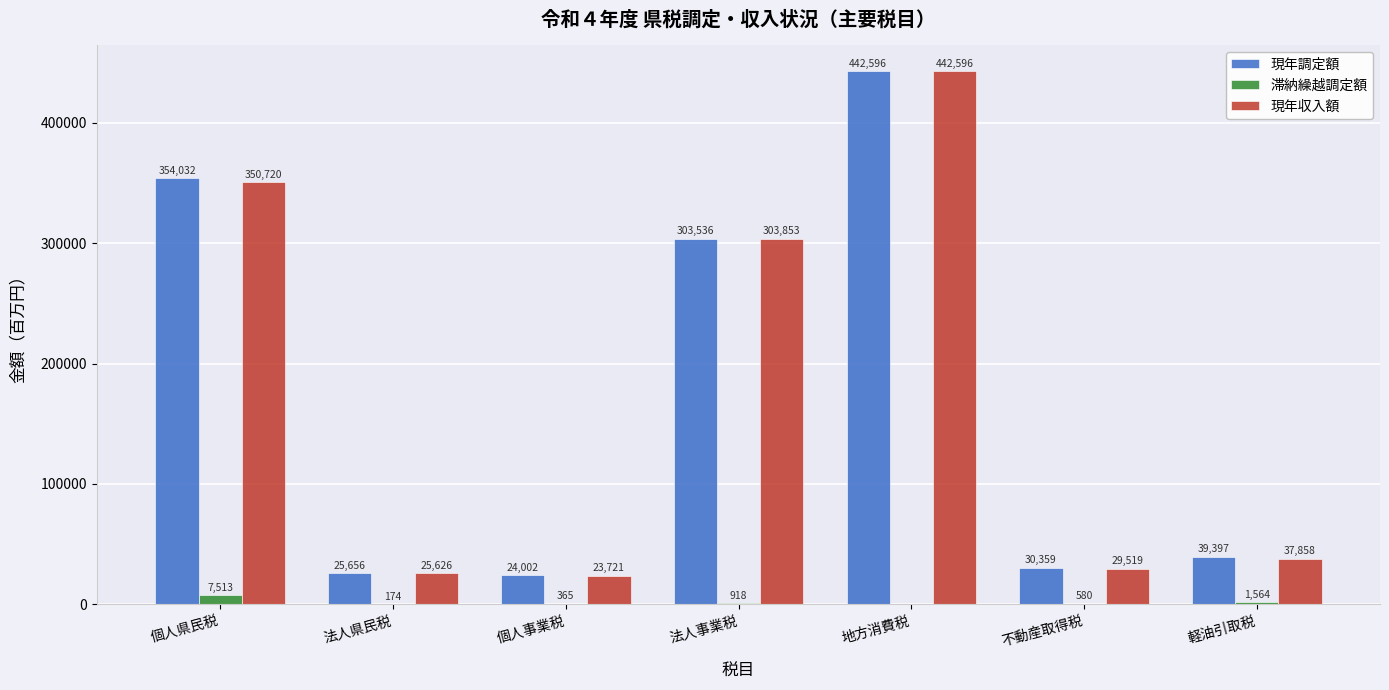

What is the total value across all series at 不動産取得税?

60458